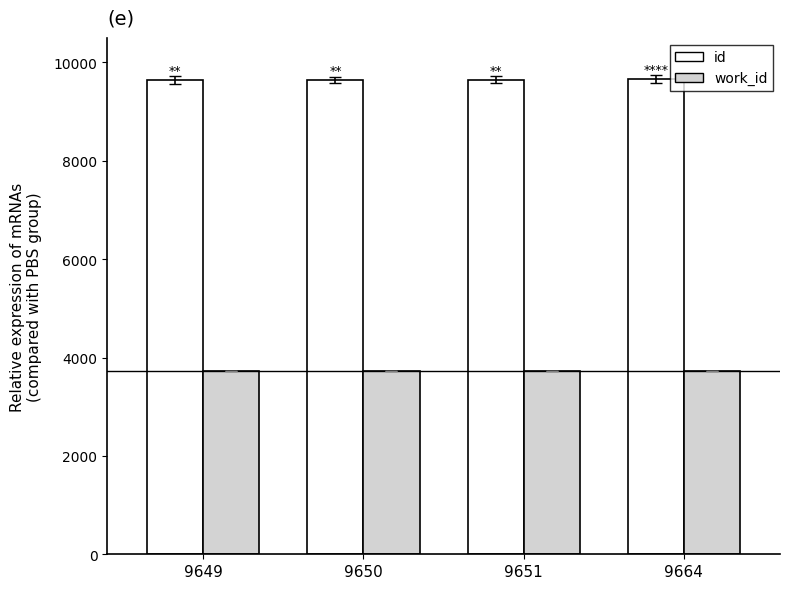

The value of id at 9651 is 15886. True or false?

False